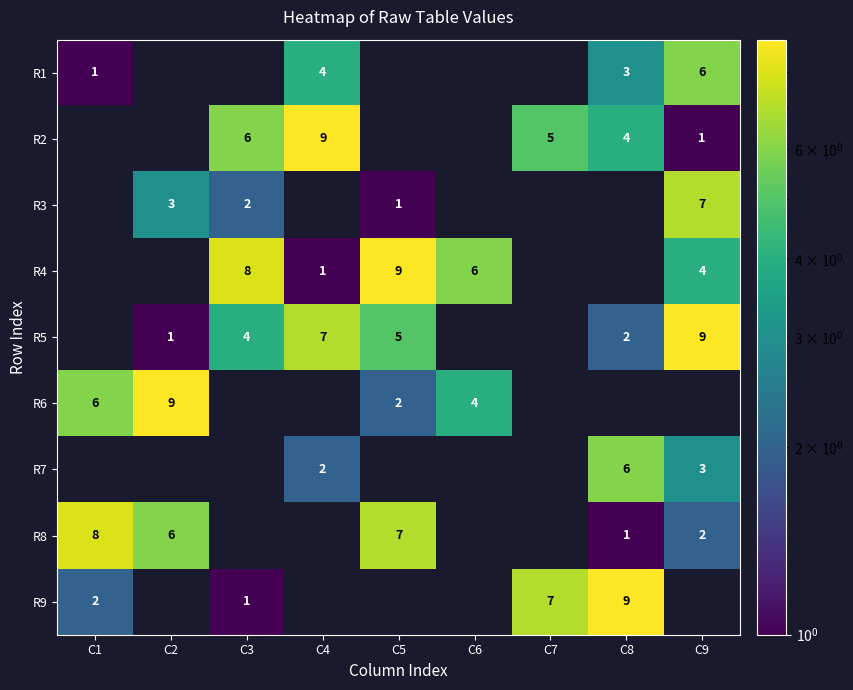

How many data points does each series have?

9